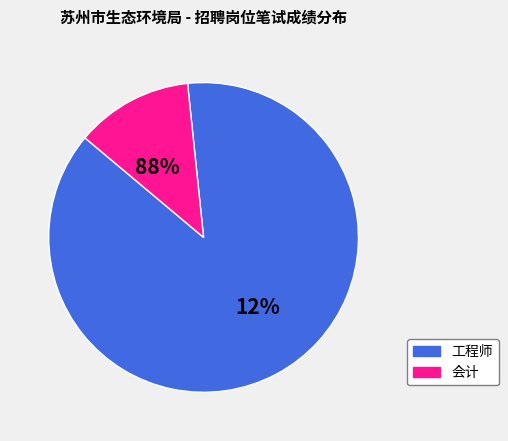

True or false: 工程师-158-邹诗玮 accounts for 1% of the total.

False